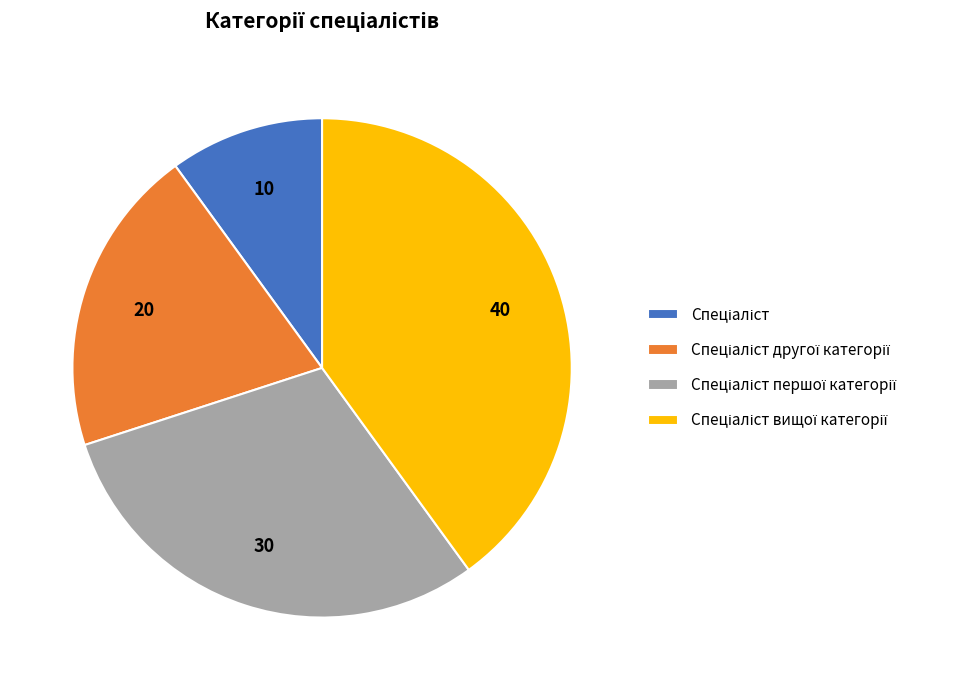

How many segments does this pie chart have?

4